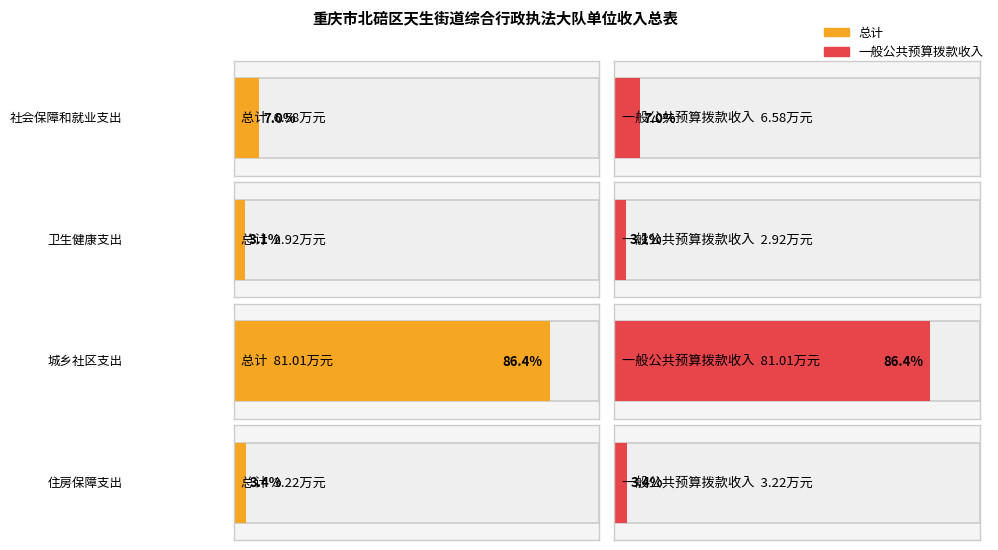

Which series changed the most between 社会保障和就业支出 and 城乡社区支出?

总计